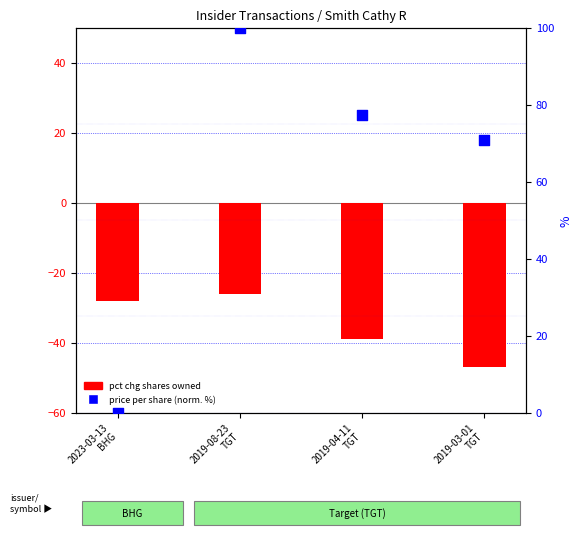

Is the value of price per share (norm. %) at 2019-04-11
TGT greater than the value of pct chg shares owned at 2019-08-23
TGT?

Yes